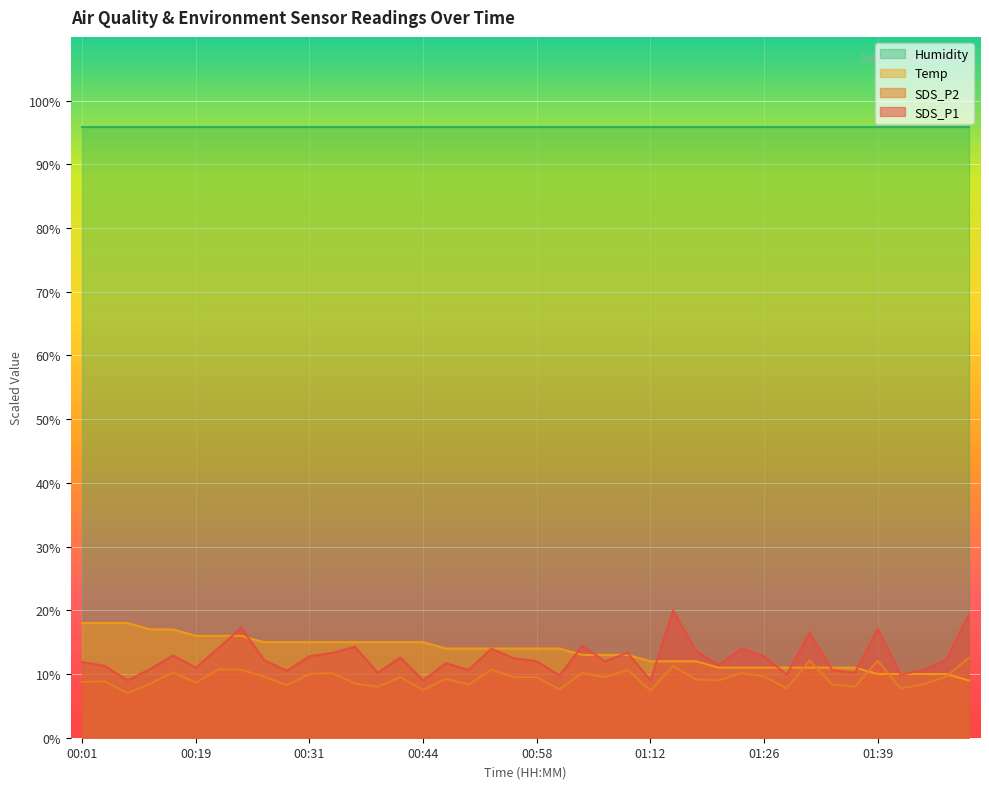

True or false: SDS_P2 has a value of 7.5 at 00:44.

True